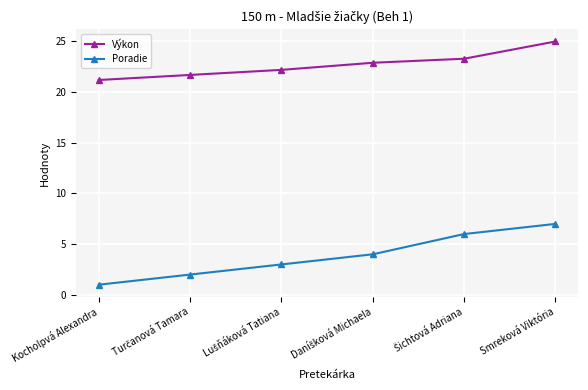

True or false: Poradie has a value of 2.7 at Smreková Viktória.

False